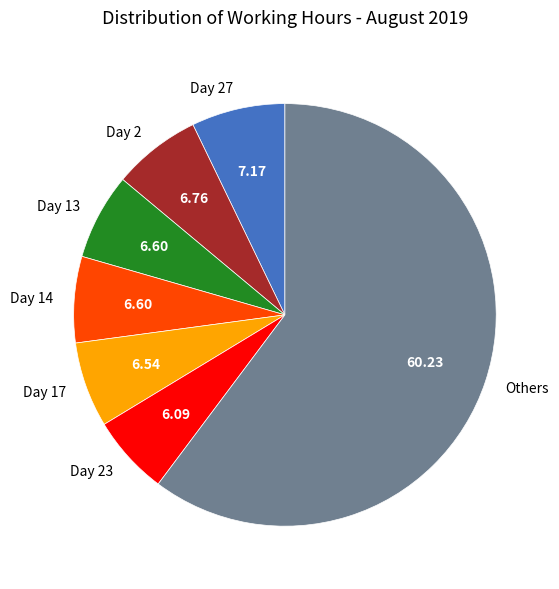

Which slice is the largest?

Others